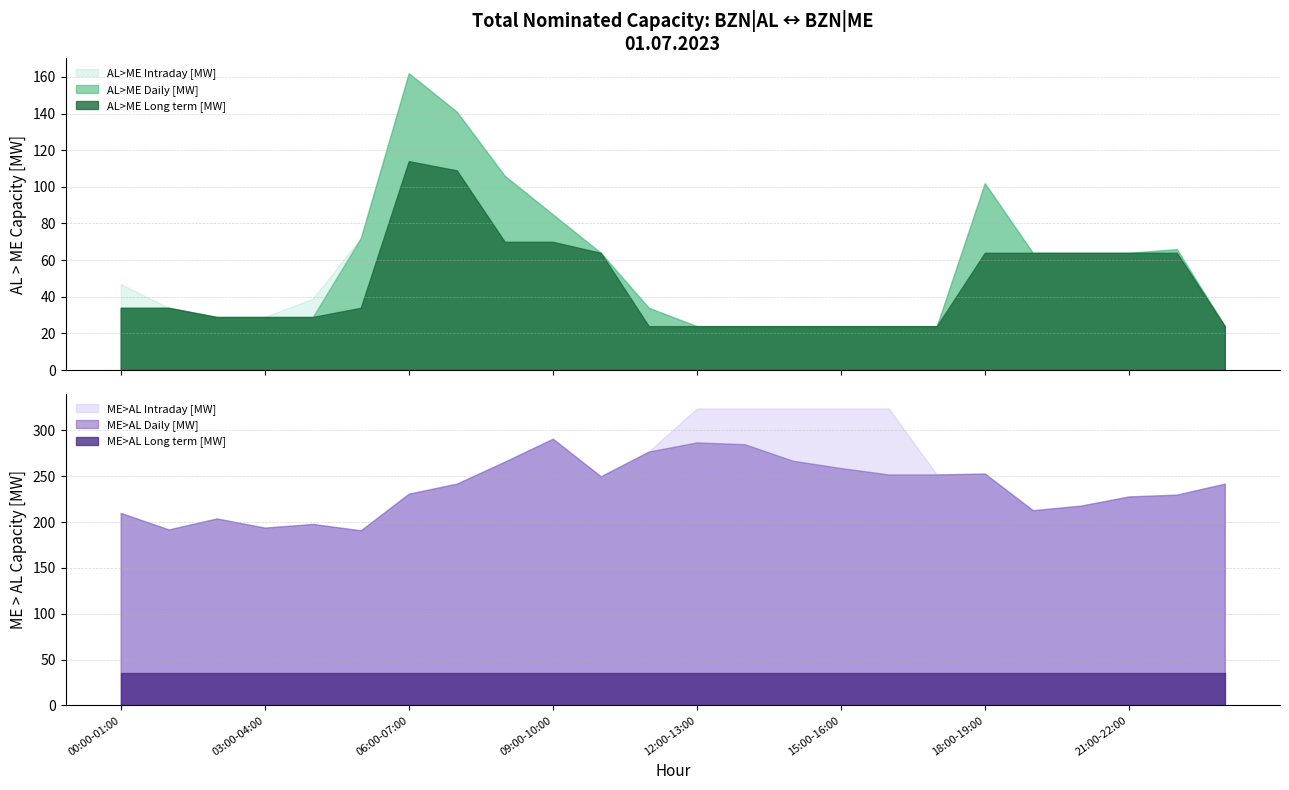

True or false: ME>AL Long term [MW] and AL>ME Daily [MW] intersect in this chart.

True